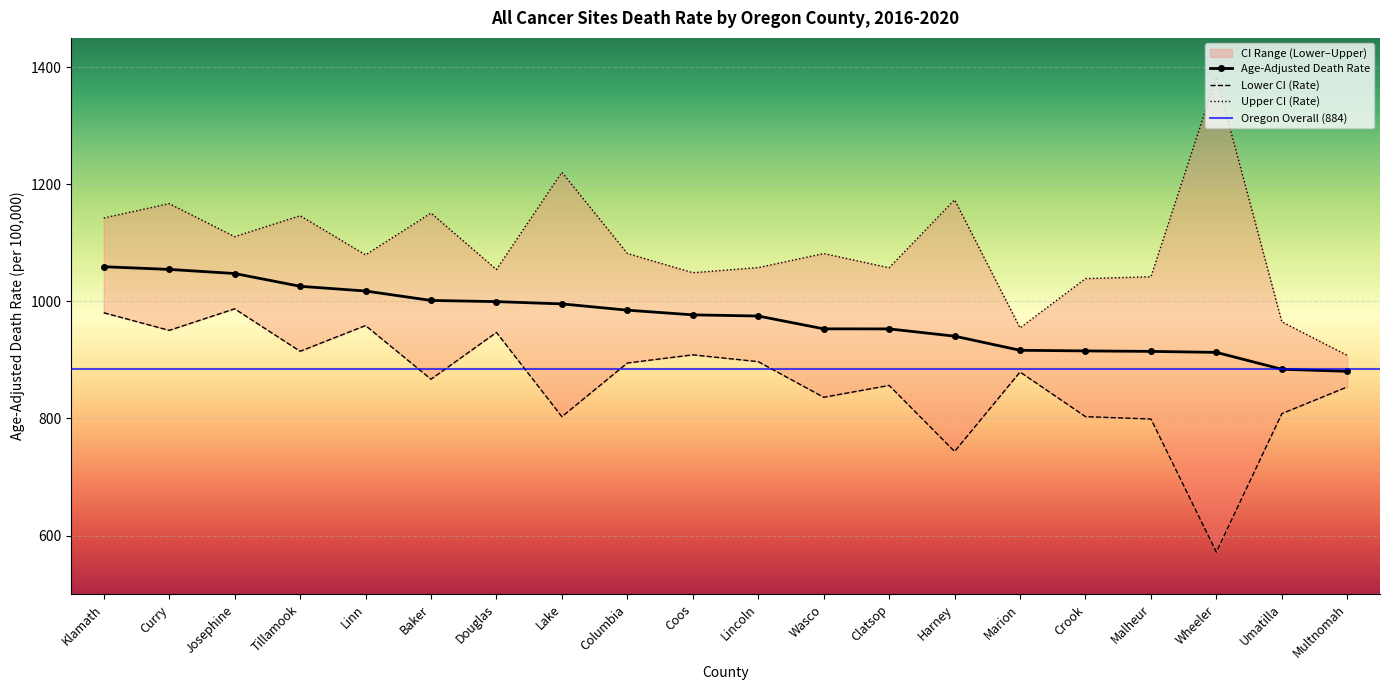

What is the difference between the Age-Adjusted Death Rate values at Douglas and Clatsop?

46.6